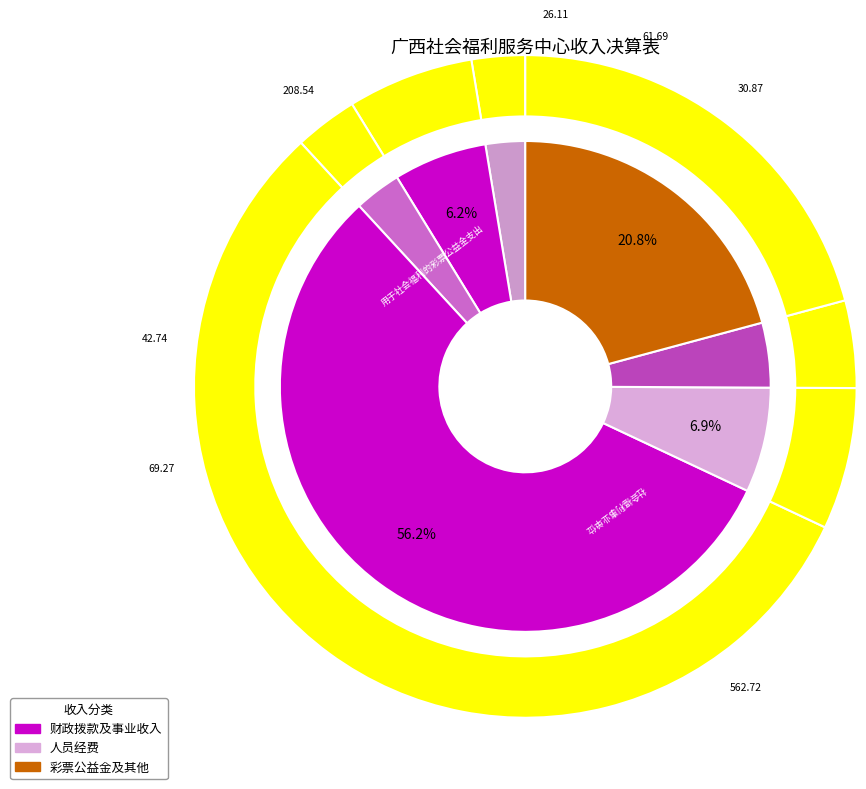

How many slices are in this pie chart?

7